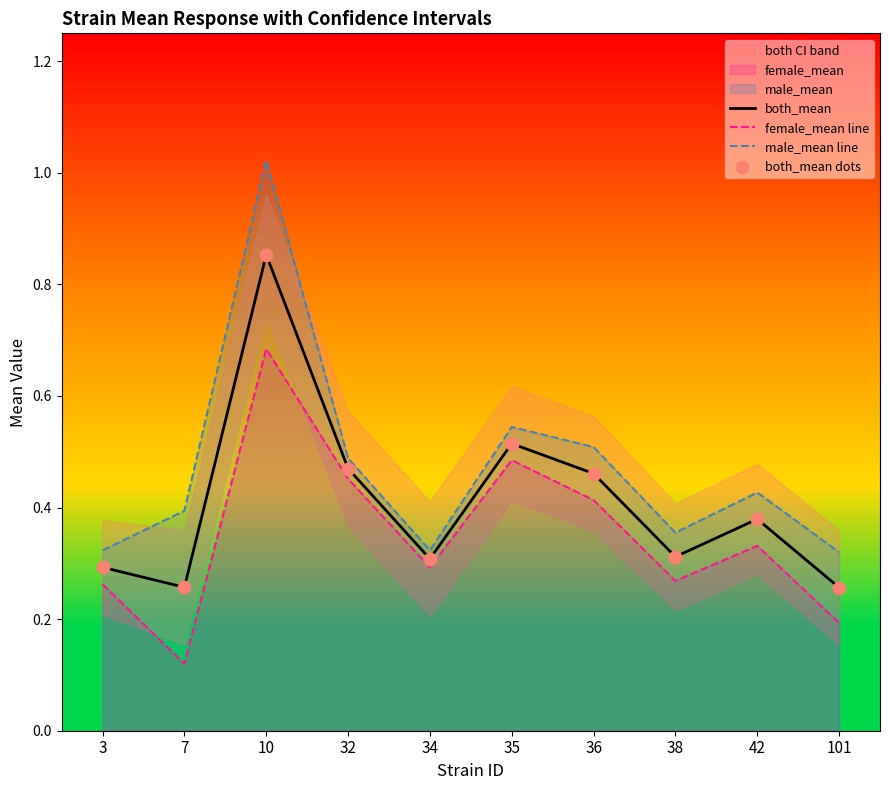

At how many categories does at least one series exceed 0?

10